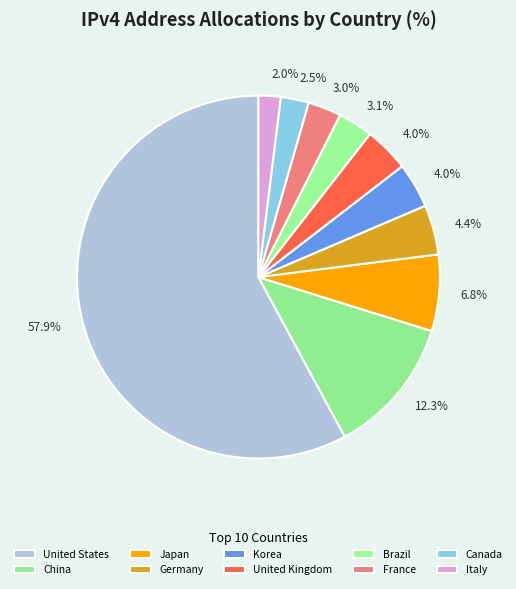

What portion of the pie excludes Italy?

98.0%